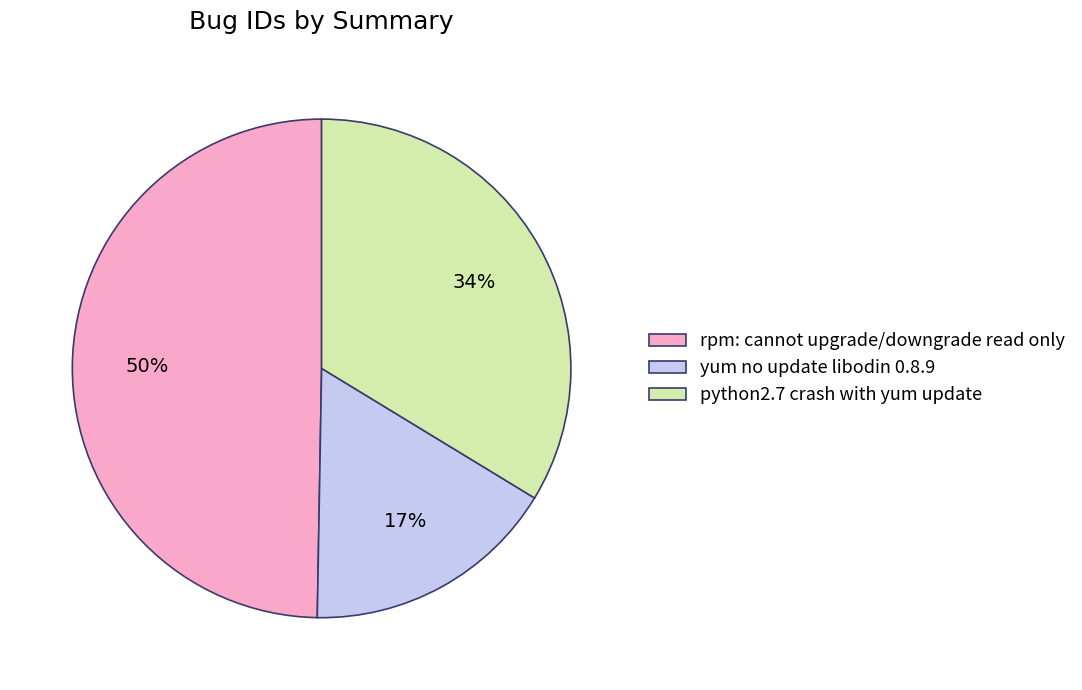

Which slice is the largest?

rpm: cannot upgrade/downgrade read only